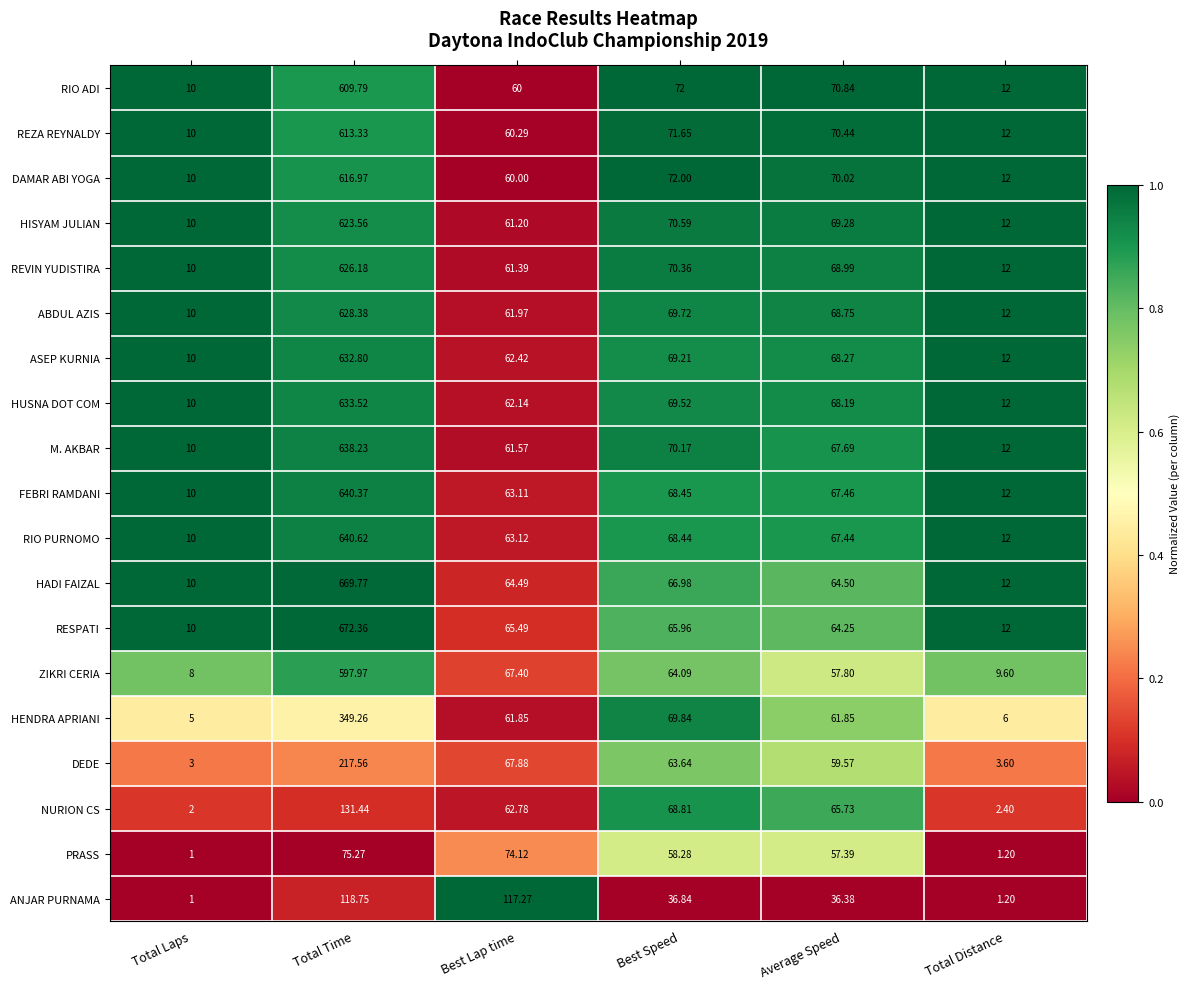

Rank the series at Total Time from lowest to highest value.

PRASS, ANJAR PURNAMA, NURION CS, DEDE, HENDRA APRIANI, ZIKRI CERIA, RIO ADI, REZA REYNALDY, DAMAR ABI YOGA, HISYAM JULIAN, REVIN YUDISTIRA, ABDUL AZIS, ASEP KURNIA, HUSNA DOT COM, M. AKBAR, FEBRI RAMDANI, RIO PURNOMO, HADI FAIZAL, RESPATI